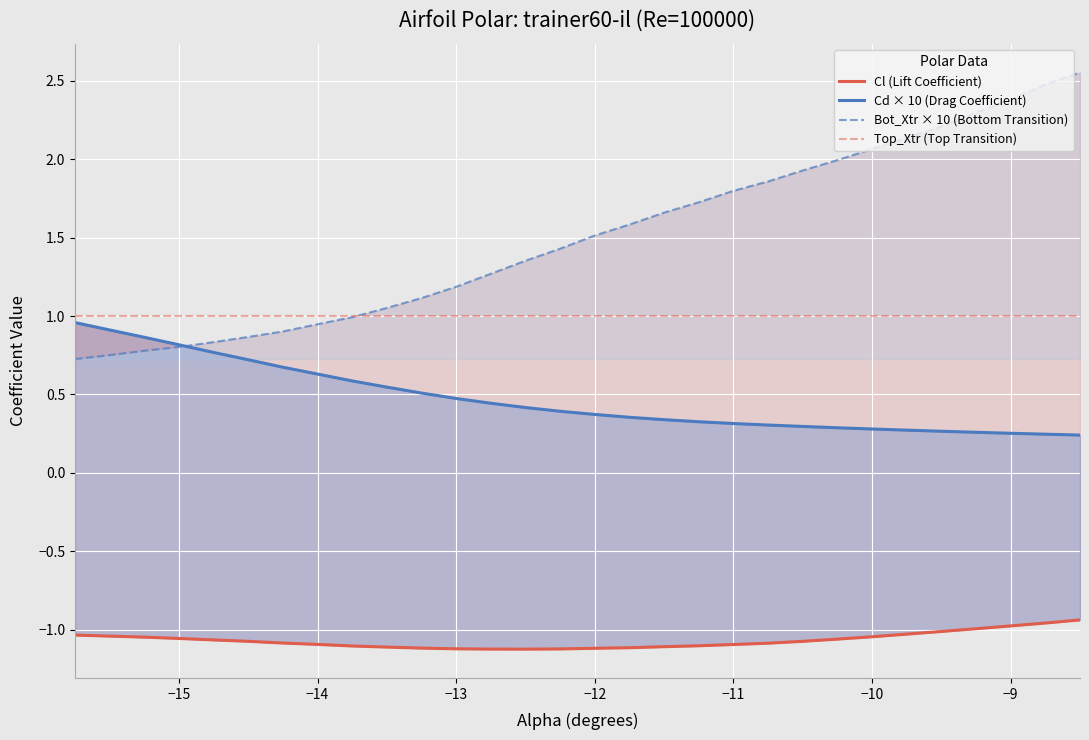

True or false: Cd × 10 (Drag Coefficient) and Top_Xtr (Top Transition) intersect in this chart.

False